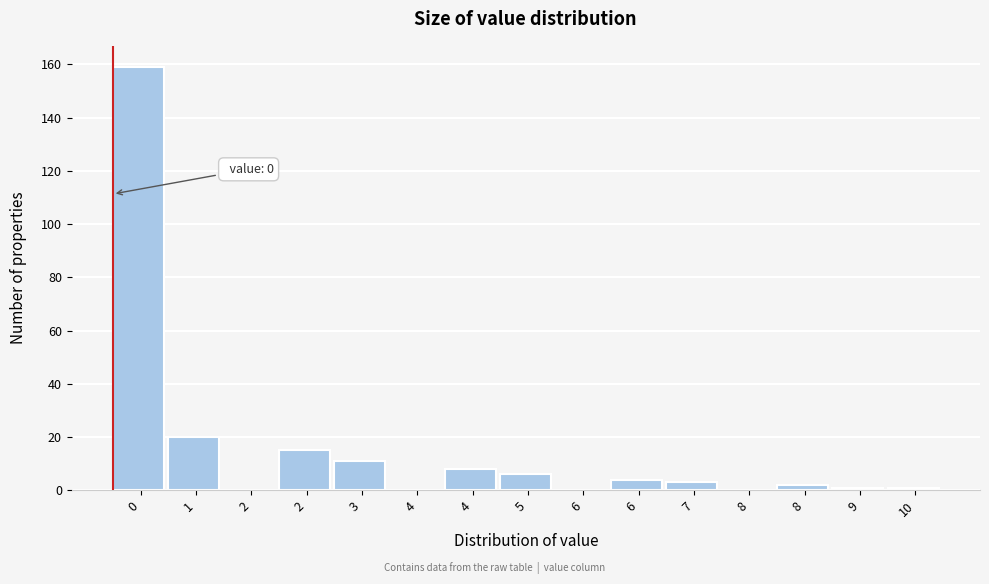

Count the number of categories in the chart.

15